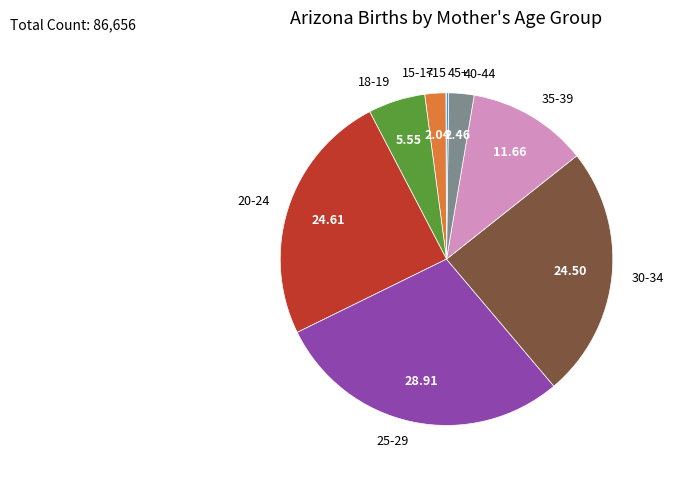

Does any single category account for the majority?

No